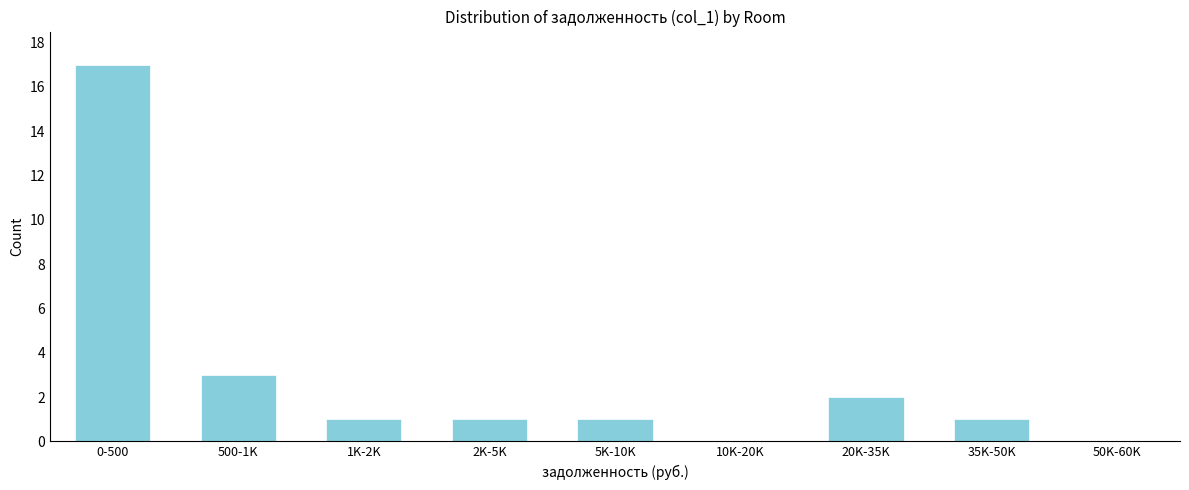

Reading right to left, list all the values displayed in this chart.

50K-60K=0	35K-50K=1	20K-35K=2	10K-20K=0	5K-10K=1	2K-5K=1	1K-2K=1	500-1K=3	0-500=17